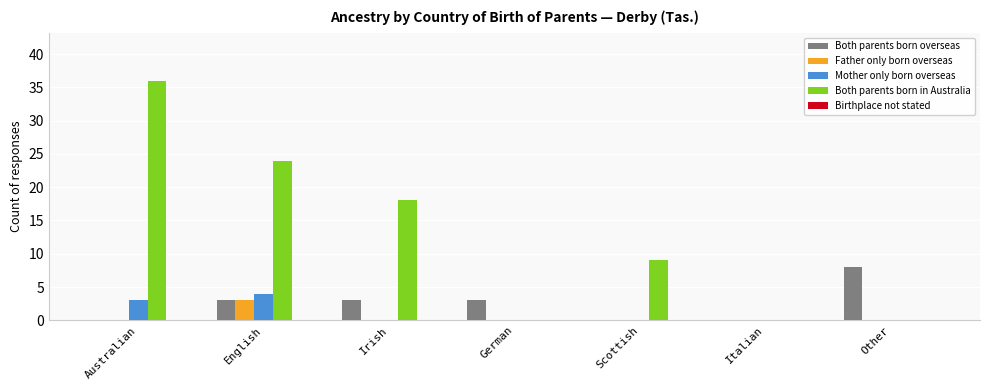

What is the maximum value shown in the chart?

36